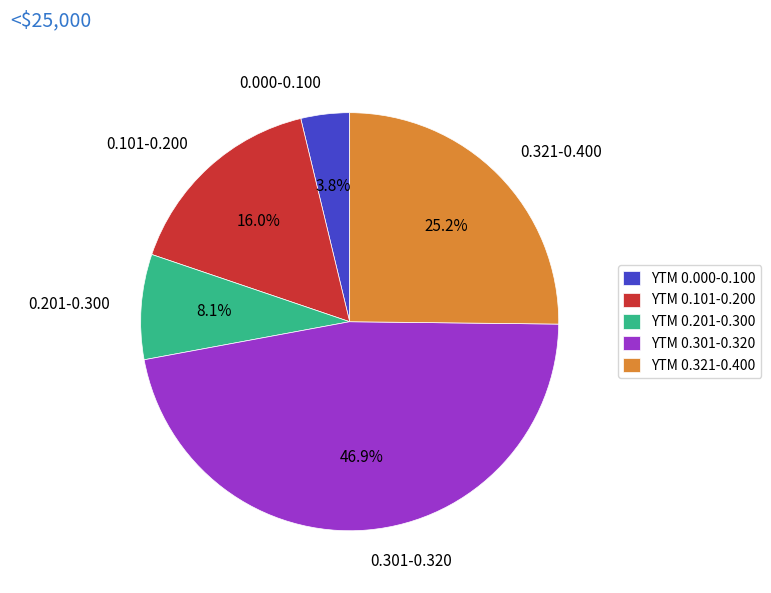

What is the ratio of the value at 0.321-0.400 to the value at 0.201-0.300?

3.1